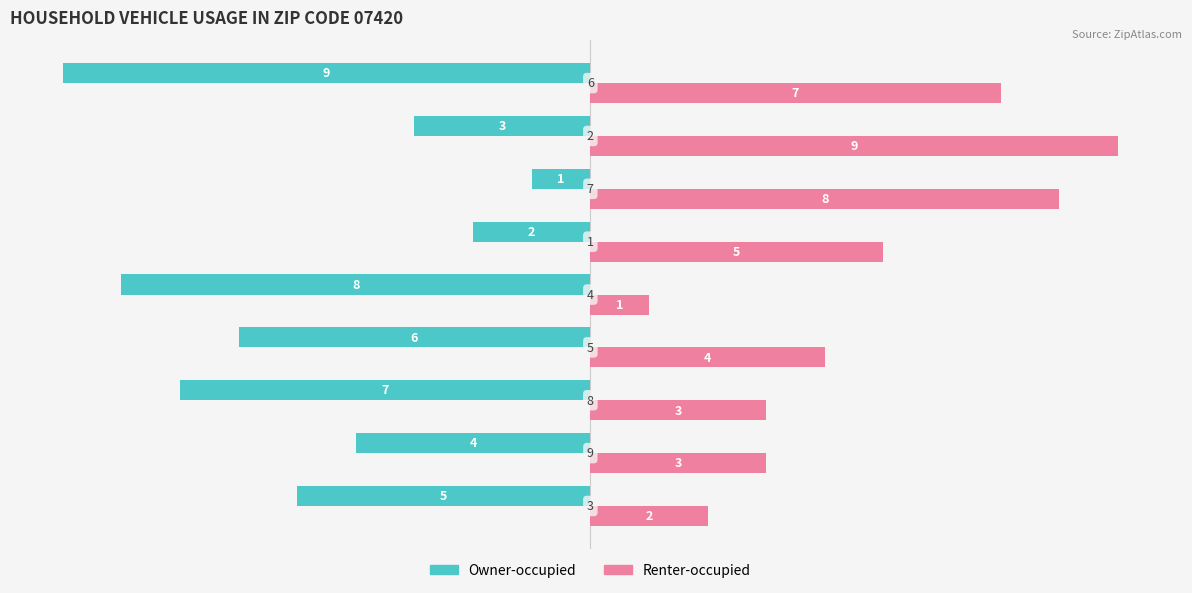

At how many categories does at least one series exceed 6?

3